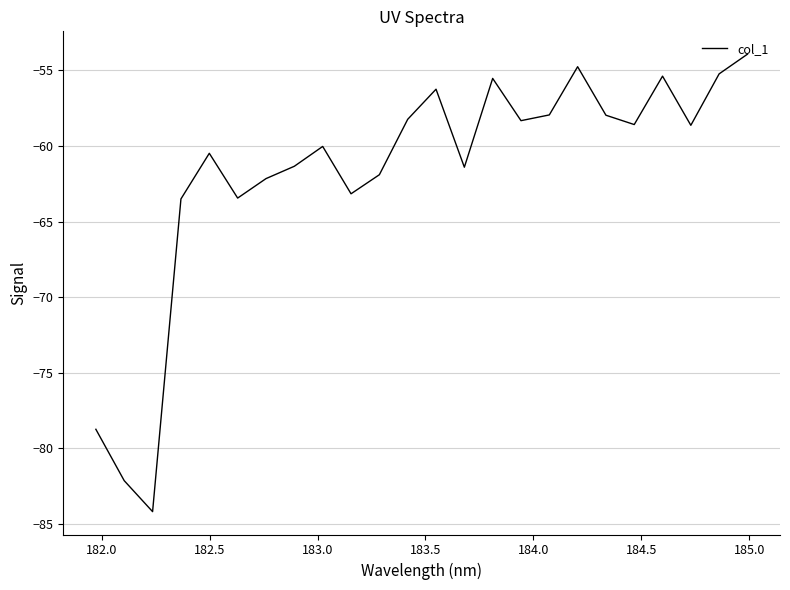

Does the chart display data point markers on the line(s)?

No